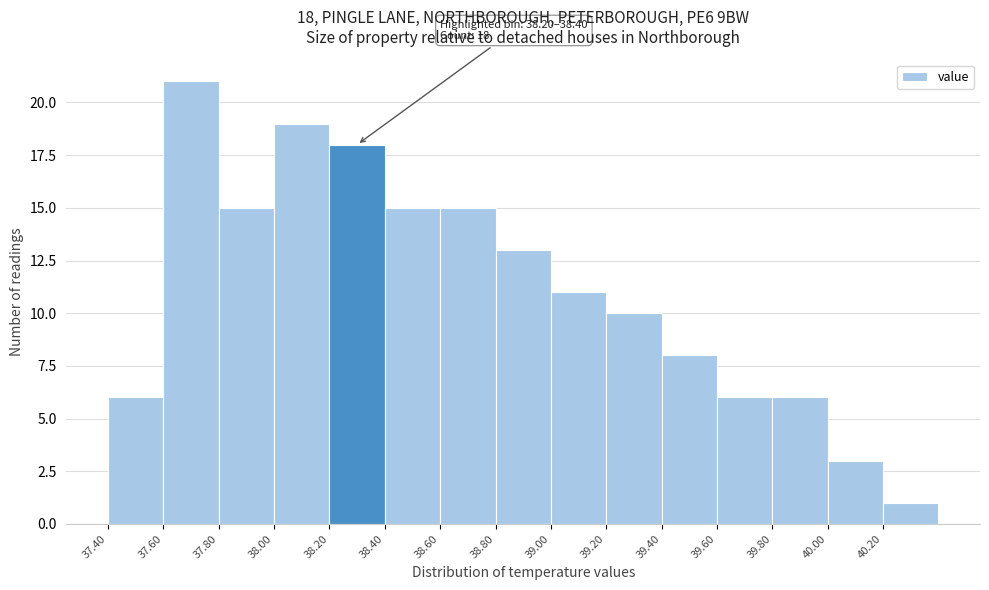

Which range on the x-axis has the tallest bar?

37.6 to 37.8